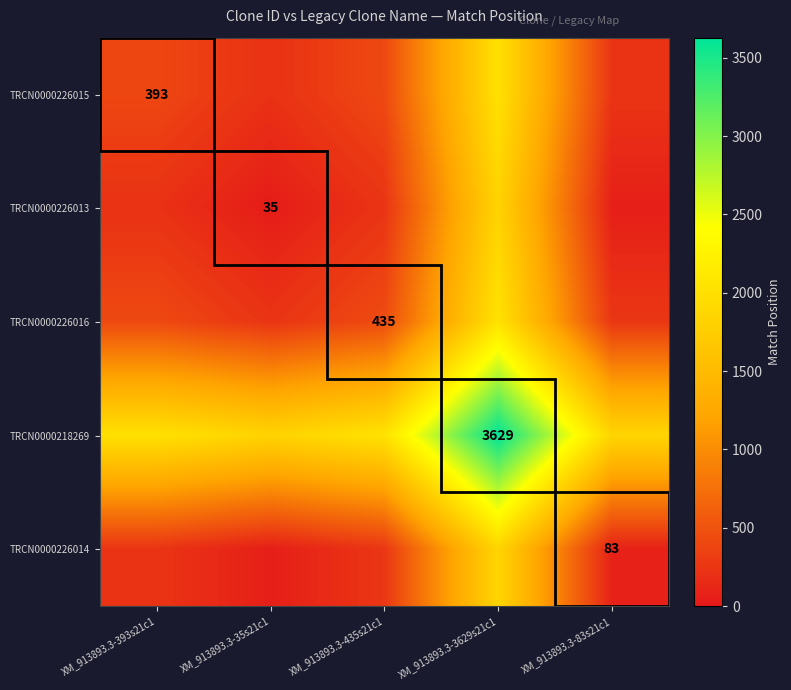

True or false: TRCN0000226015 has a value of 393 at XM_913893.3-393s21c1.

True